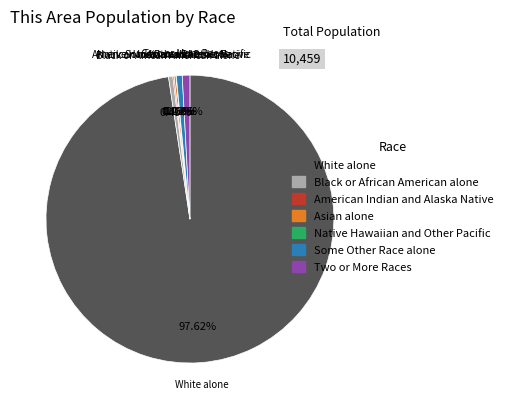

What is the largest slice in the pie chart?

White alone